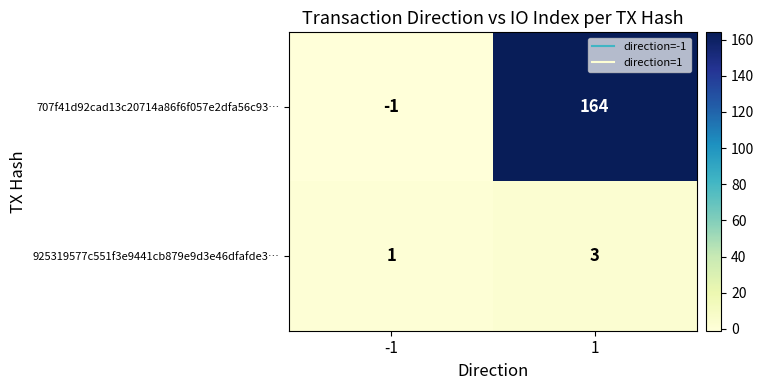

True or false: 925319577c551f3e9441cb879e9d3e46dfafde3… has a value of 3 at 1.

True